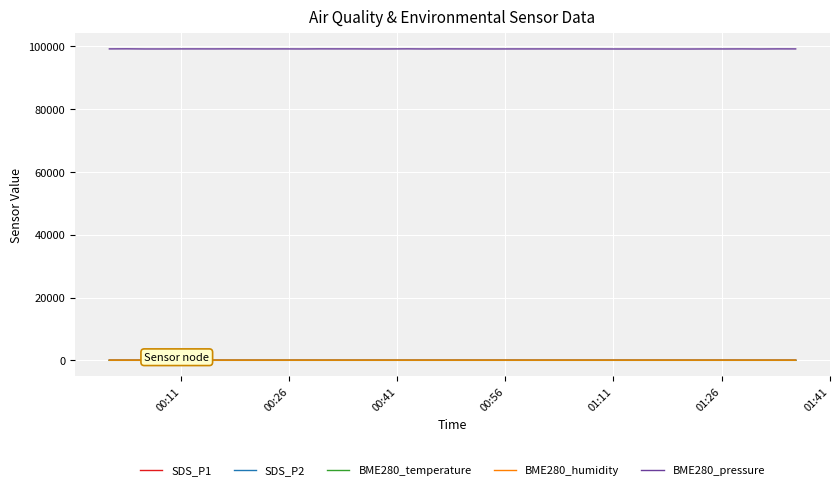

What is the highest value of the BME280_pressure series?

99131.9